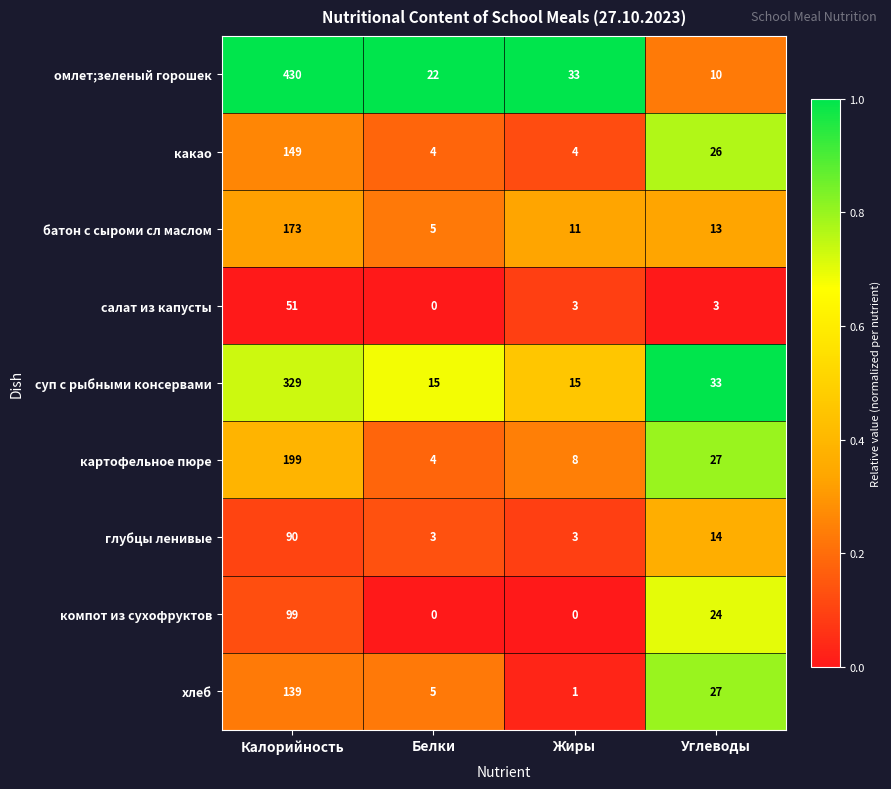

At how many categories does at least one series exceed 0?

4